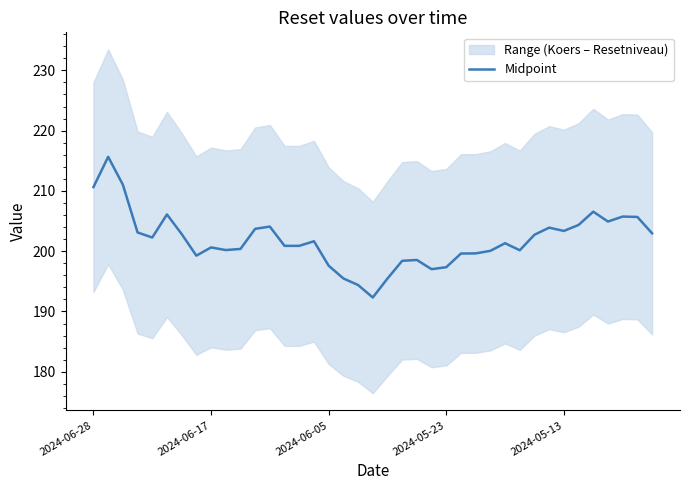

What is the lowest value of the Midpoint series?

192.3